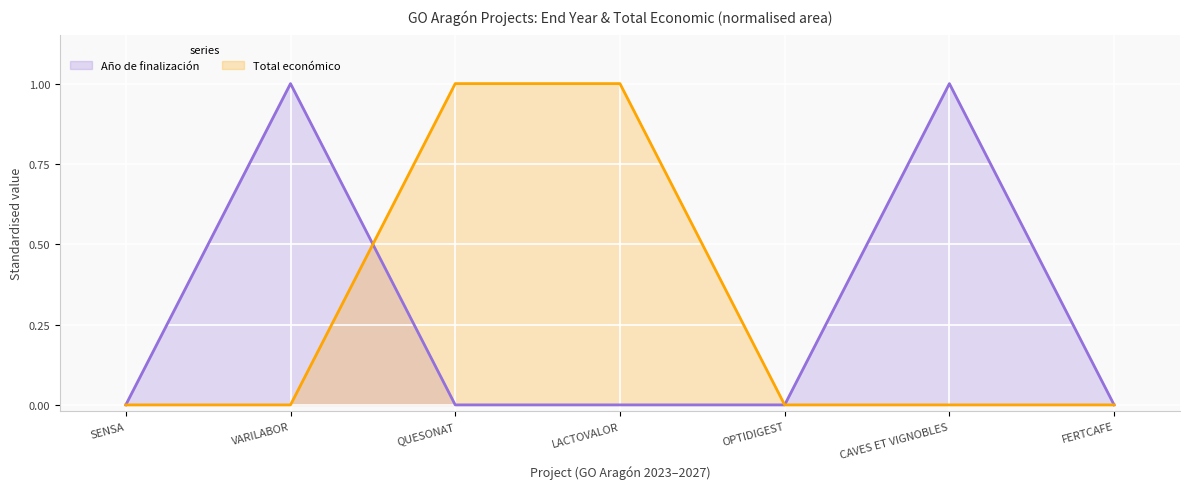

Which series has the largest range (max minus min)?

Total económico